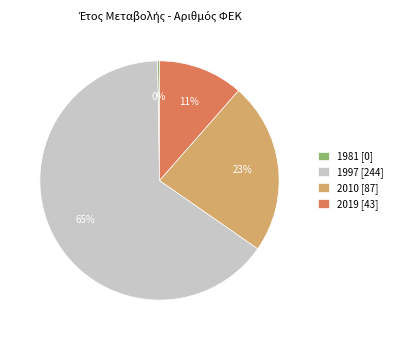

What percentage is the 2010 slice, to the nearest percent?

23%